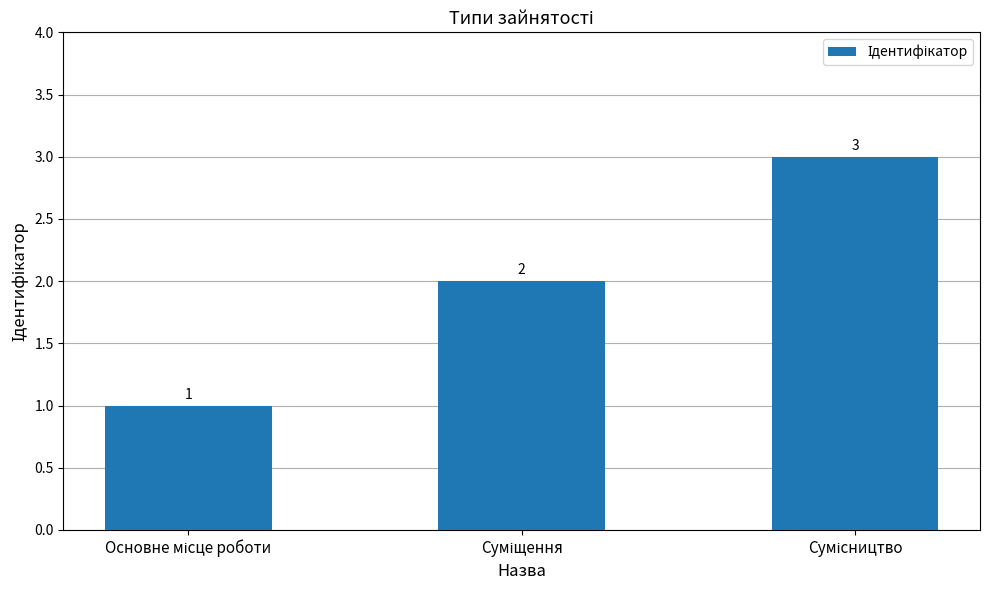

What is the sum of all values?

6